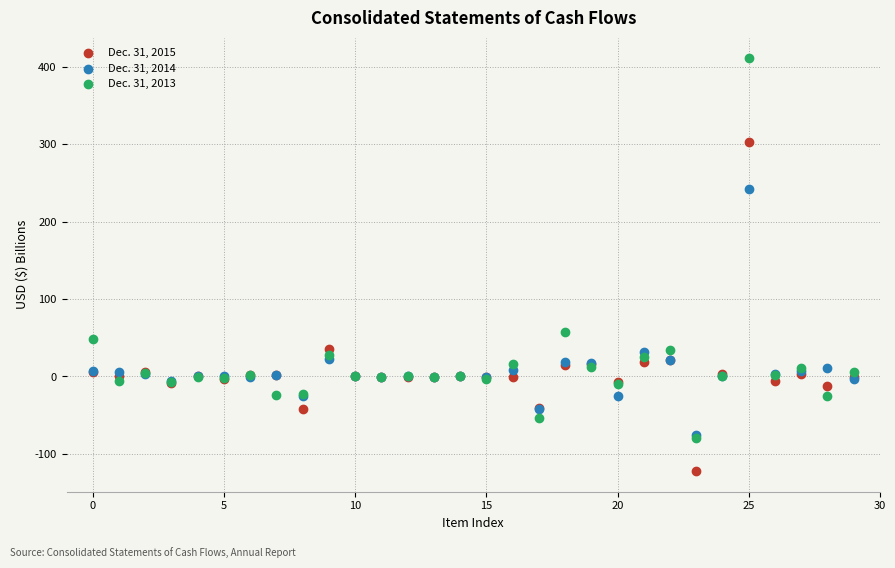

Which series has the largest Y range (max minus min)?

Dec. 31, 2013